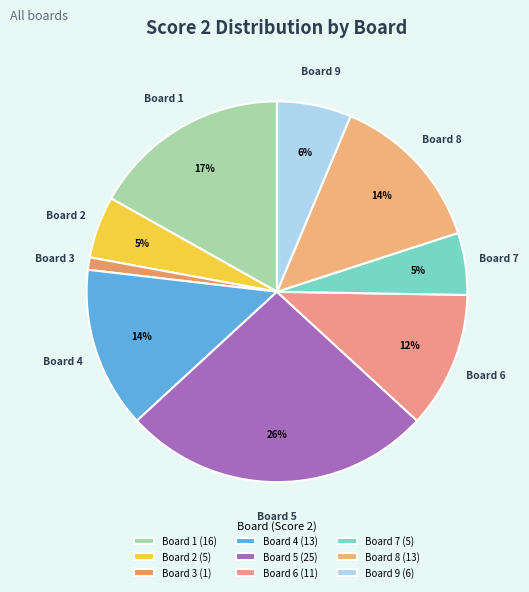

To the nearest percent, what percentage of the pie is Board 8?

14%